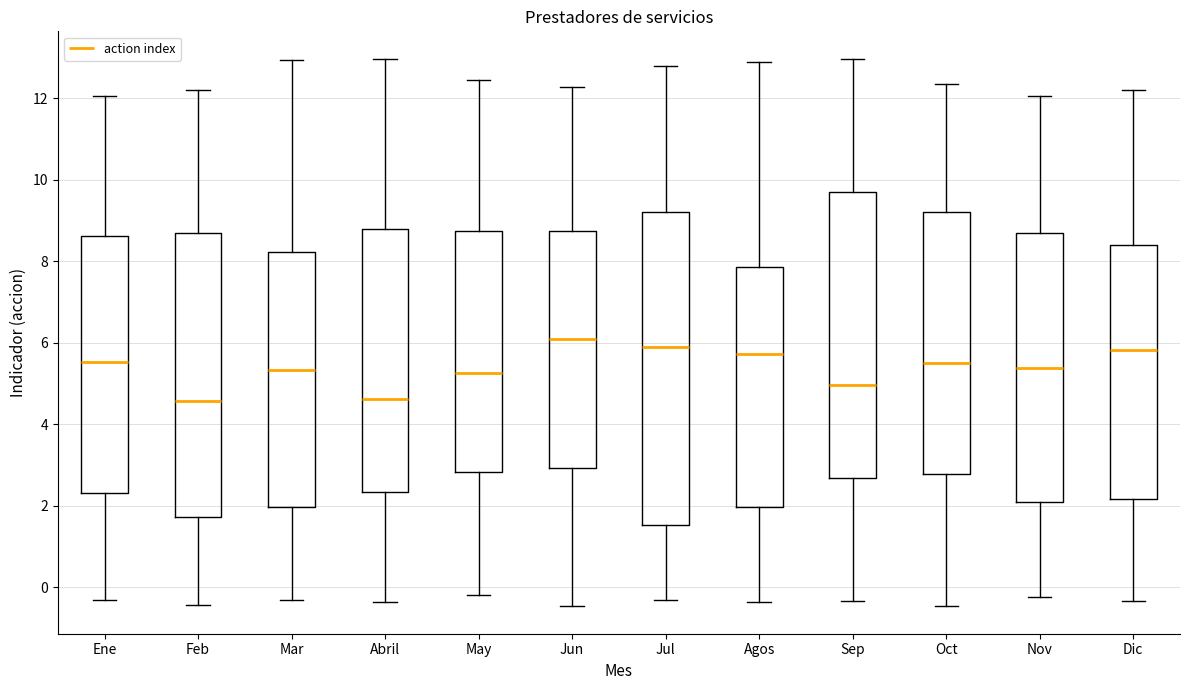

Which box's median line is the highest?

Jun